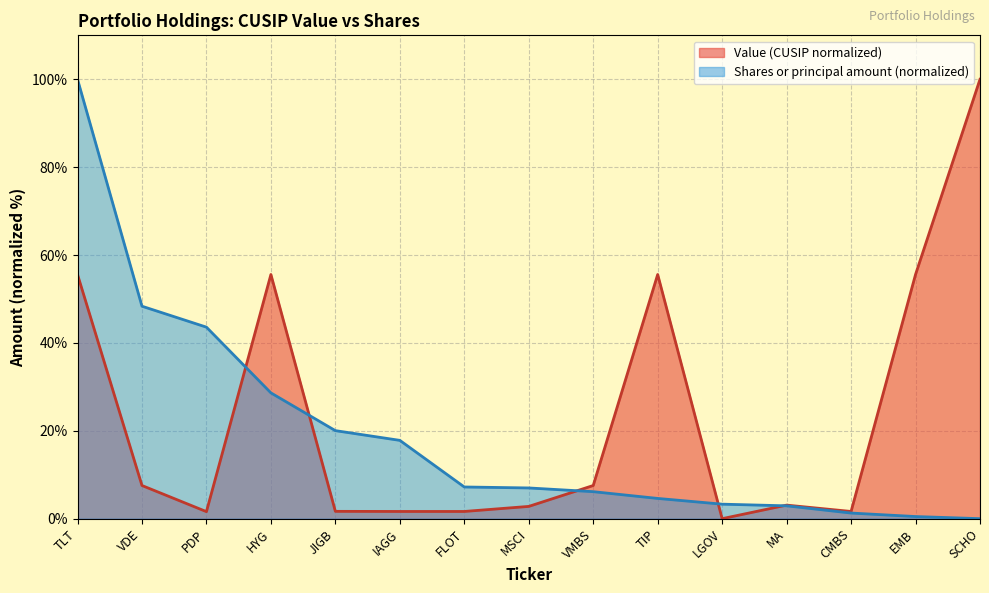

What is the sum of the Shares or principal amount values at VDE and JIGB?

68.4